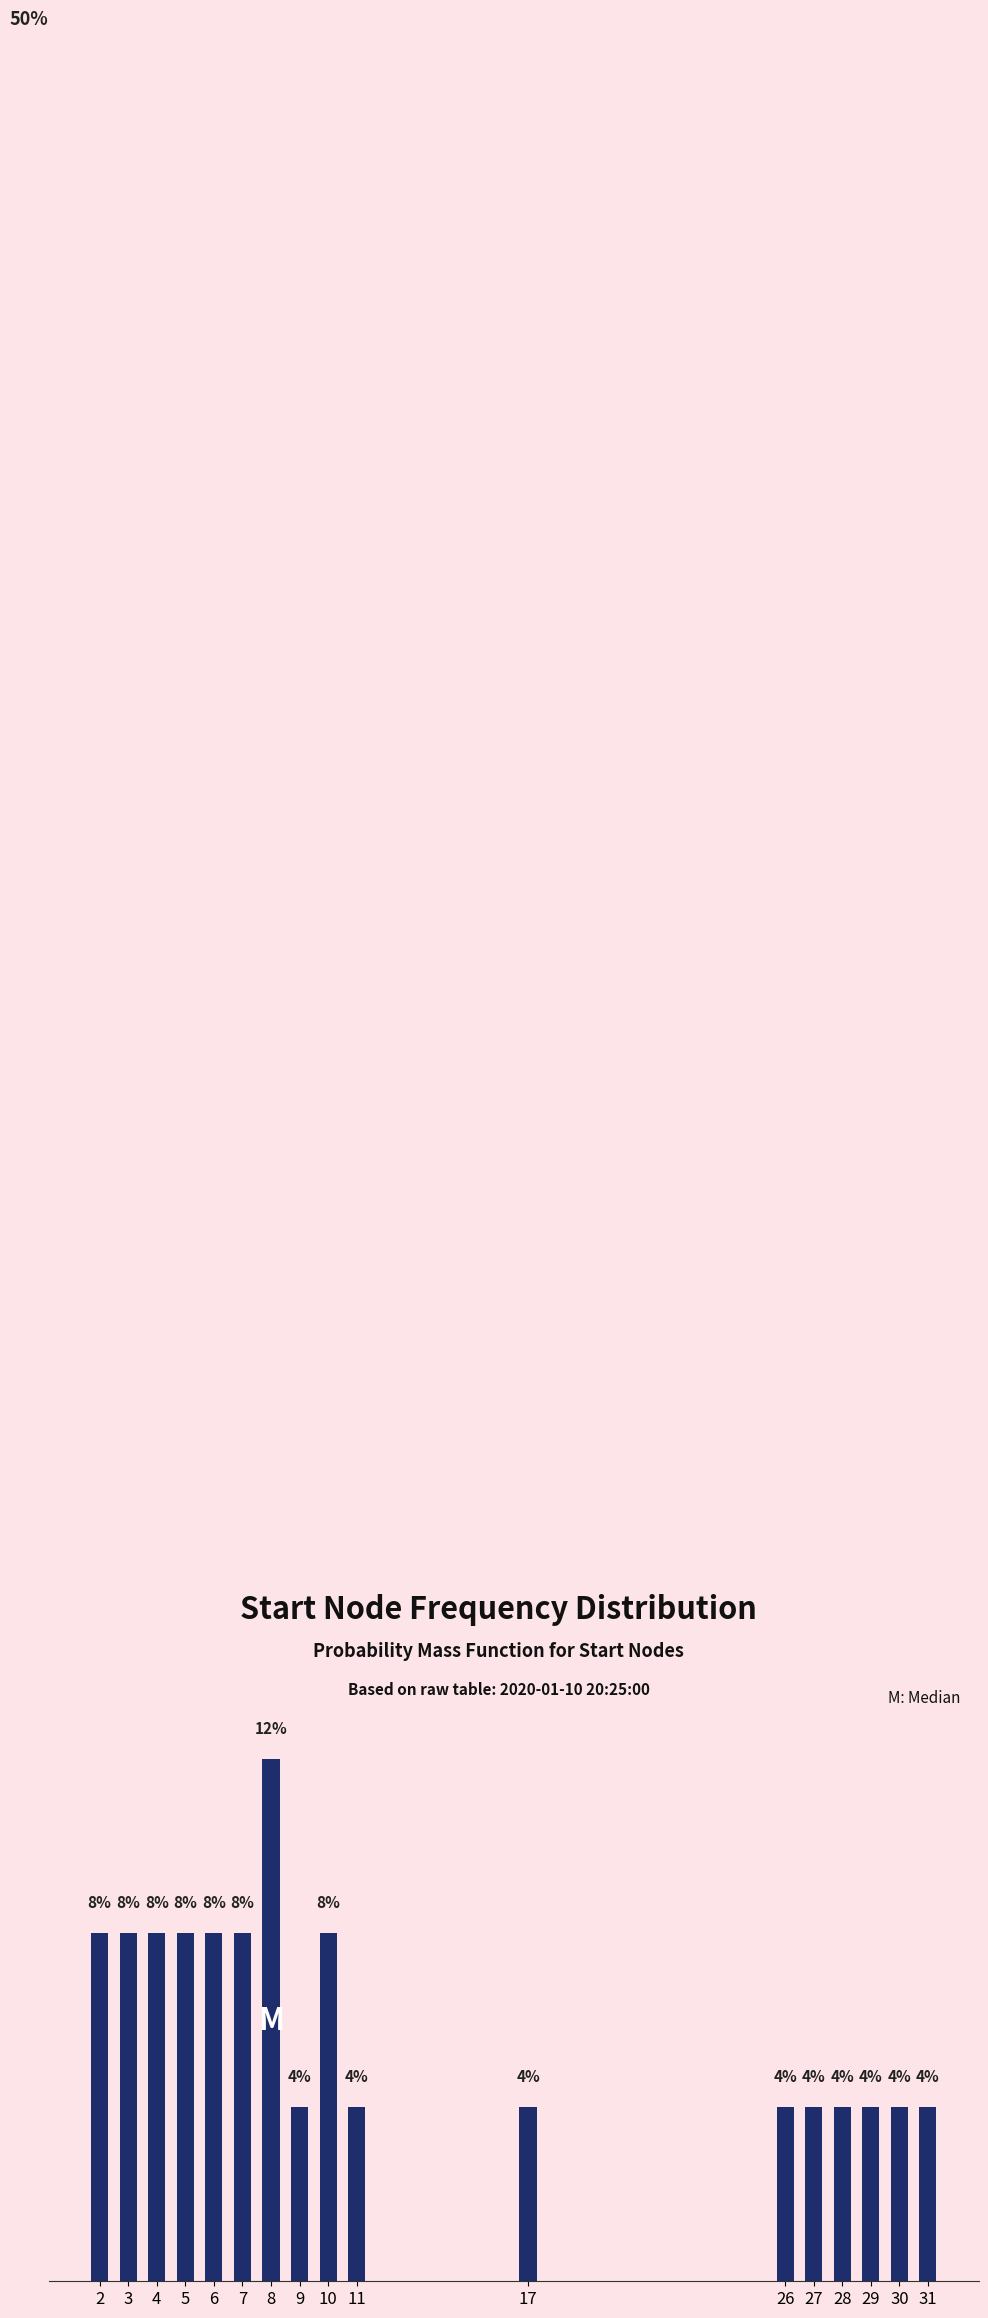

Are the bars horizontal?

No